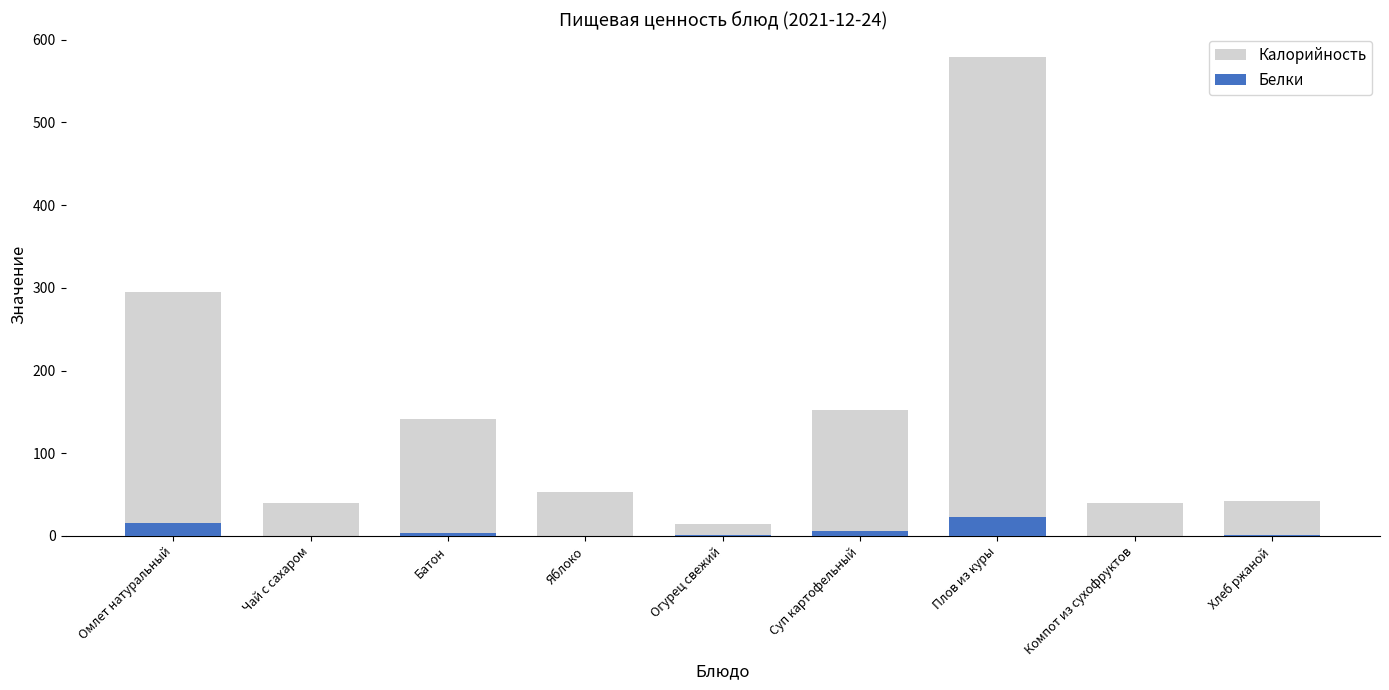

What are all the series names shown in the legend?

Калорийность, Белки